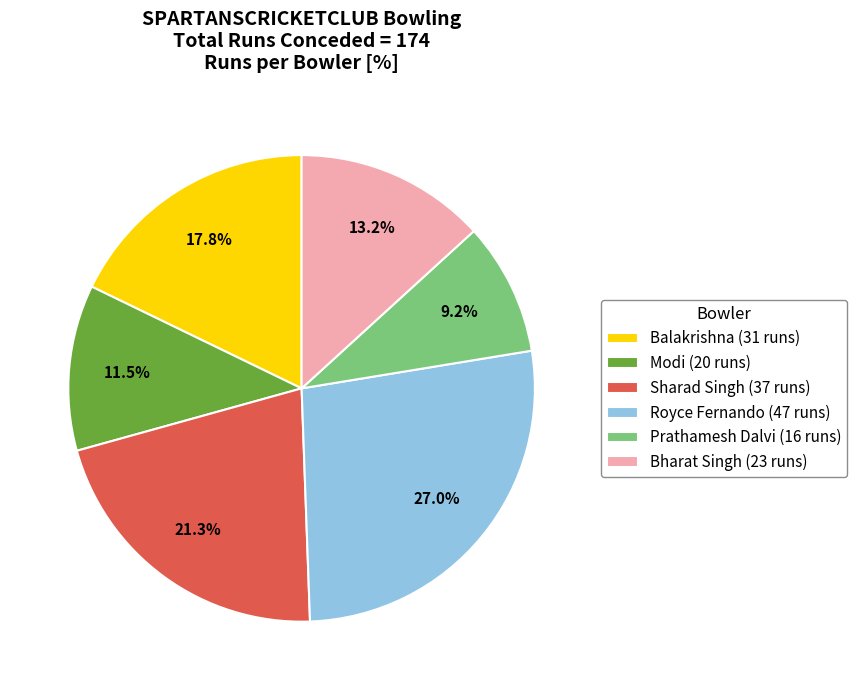

What portion of the pie excludes Balakrishna?

82.2%